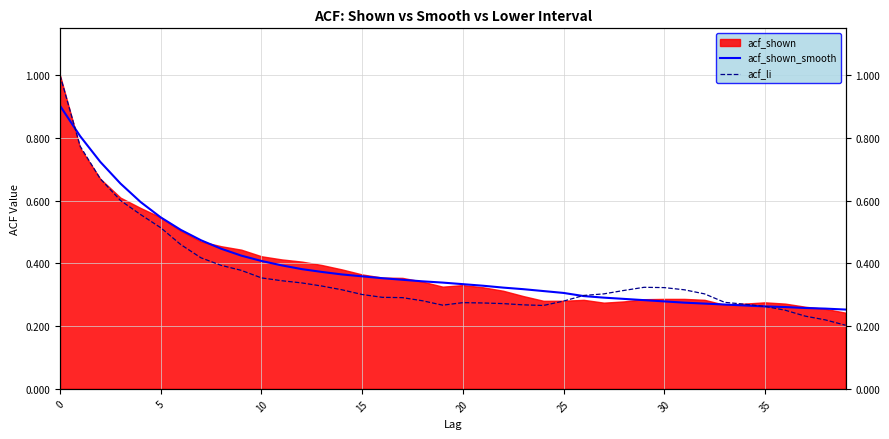

What is the lowest value of the acf_shown_smooth series?

0.3